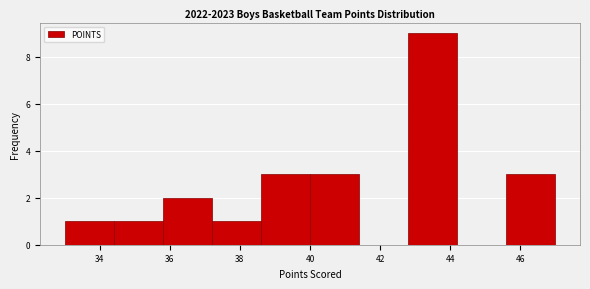

Reading left to right, transcribe this chart: for each bar, give the range it covers on the x-axis and its height. The values are not printed on the chart, so give them approximately, as read against the axis.

33.0 to 34.4: 1
34.4 to 35.8: 1
35.8 to 37.2: 2
37.2 to 38.6: 1
38.6 to 40.0: 3
40.0 to 41.4: 3
41.4 to 42.8: 0
42.8 to 44.2: 9
44.2 to 45.6: 0
45.6 to 47.0: 3